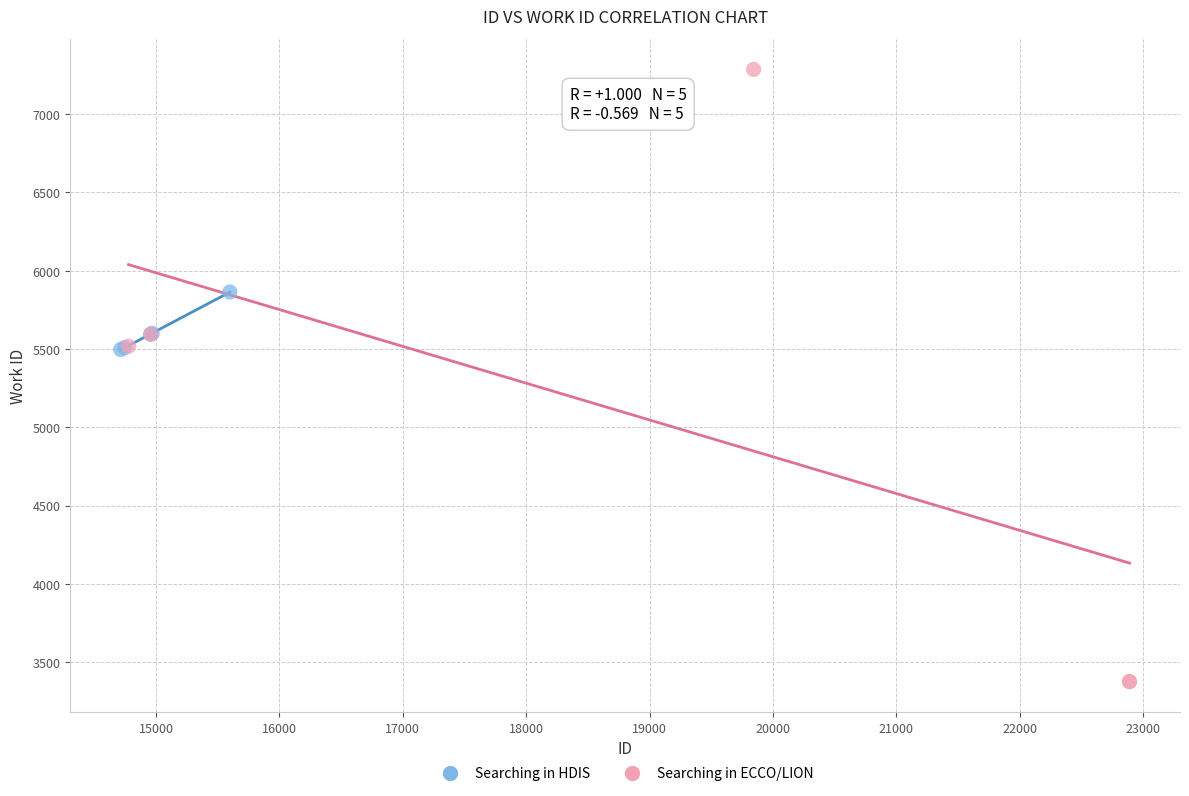

Which series has the widest spread of Y values?

Searching in ECCO/LION